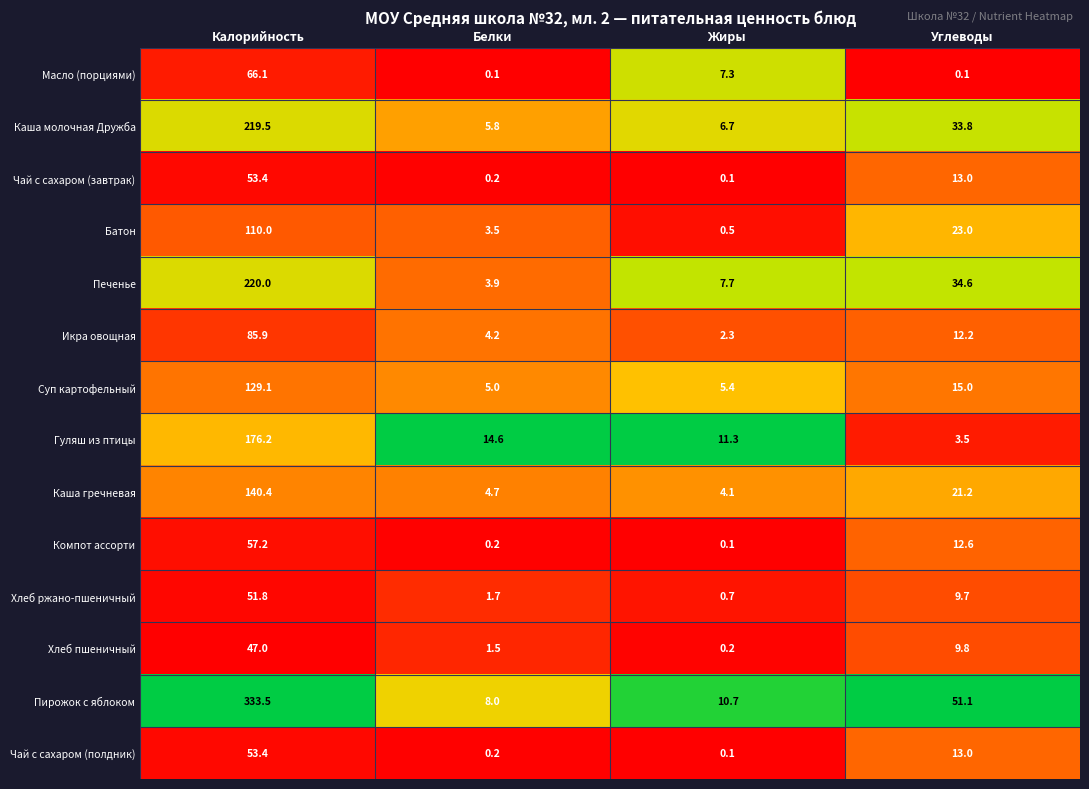

Which series has the largest range (max minus min)?

Пирожок с яблоком